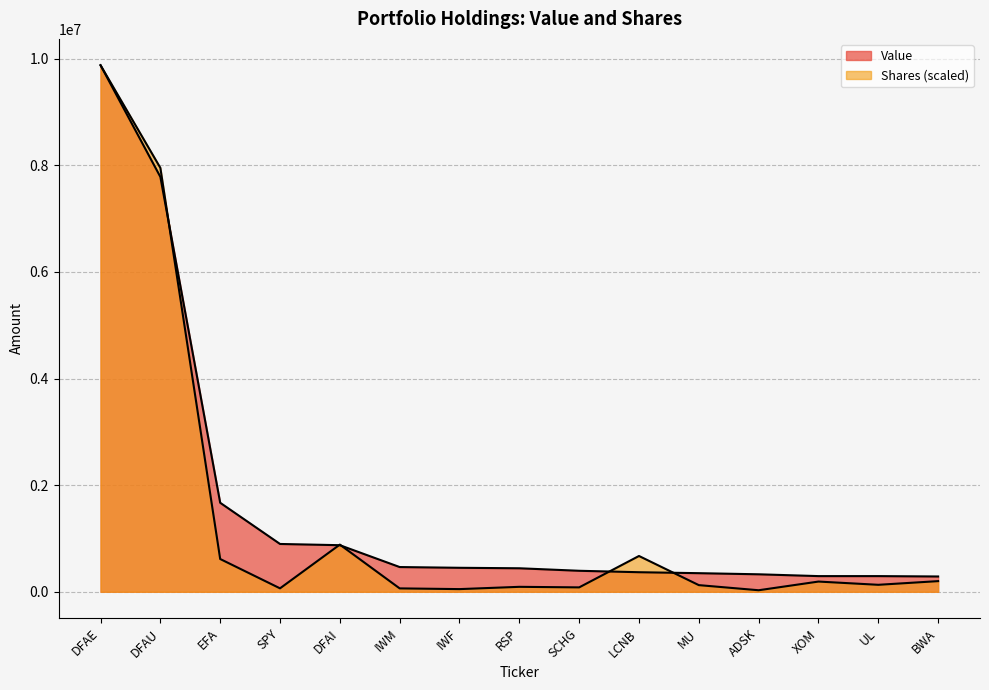

True or false: Value and Shares cross at least once.

True